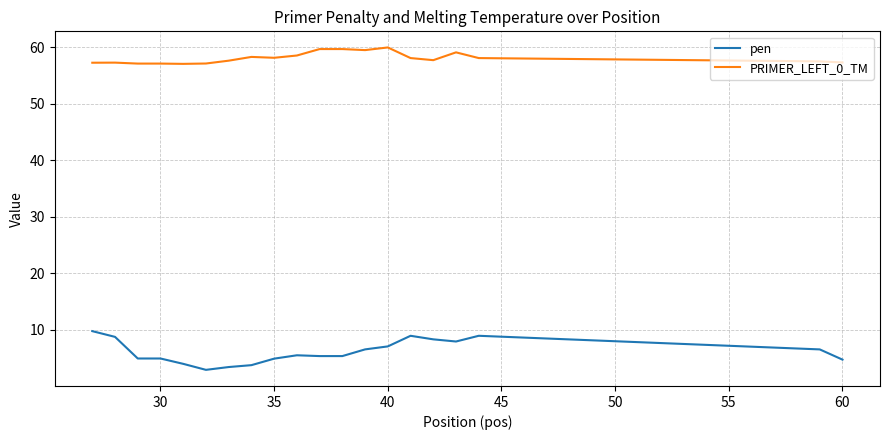

True or false: pen has more than 0 interior local peaks.

True